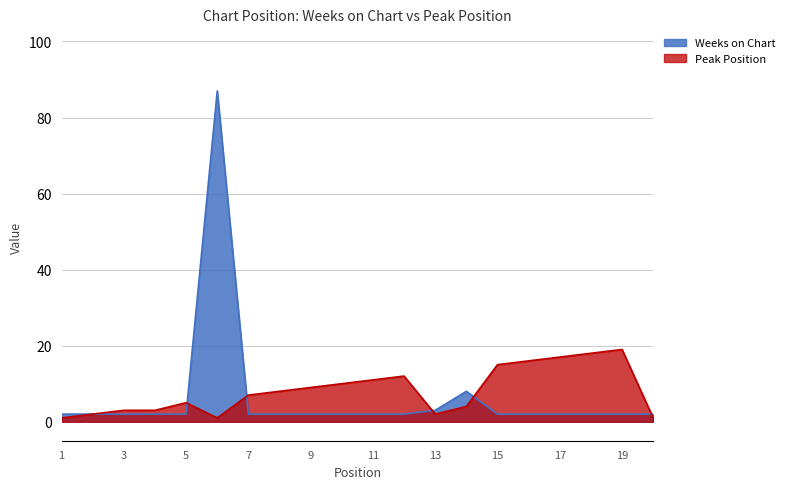

How many data points in Peak Position are less than 8?

10